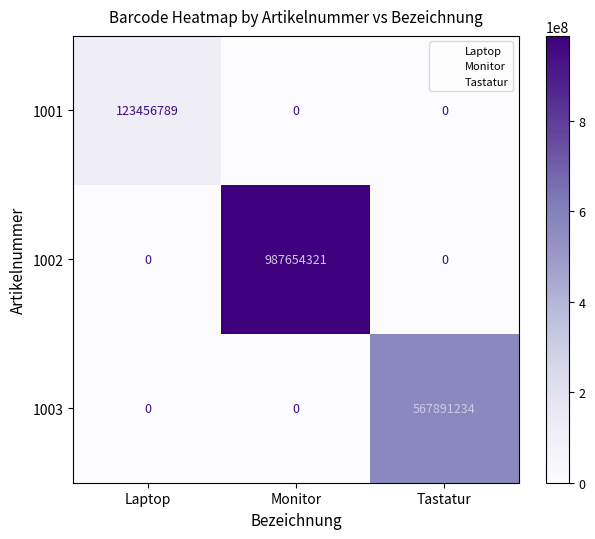

Reading right to left, what are all the values shown in this chart?

1001: 0	0	123456789
1002: 0	987654321	0
1003: 567891234	0	0